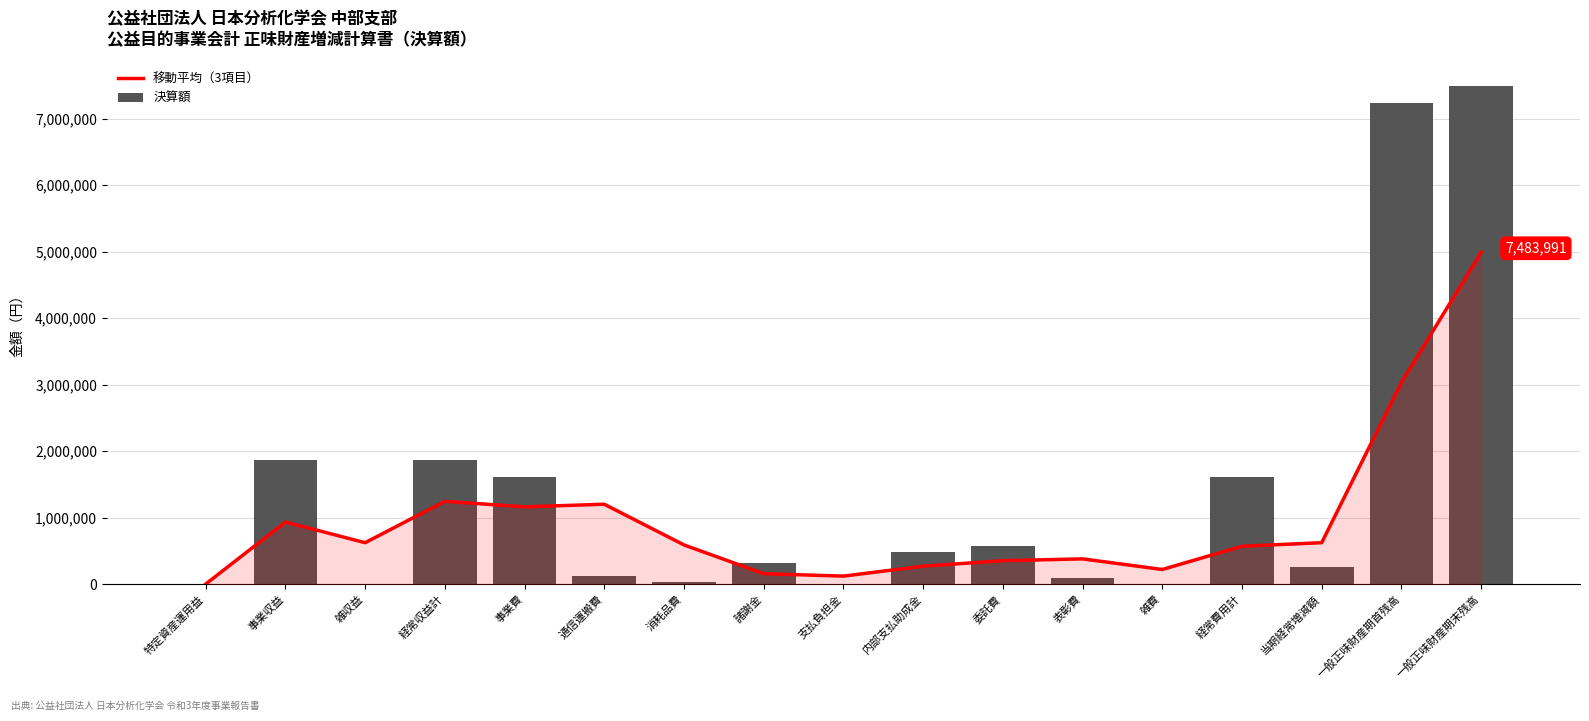

True or false: 移動平均（3項目） has a value of 22.0 at 特定資産運用益.

True